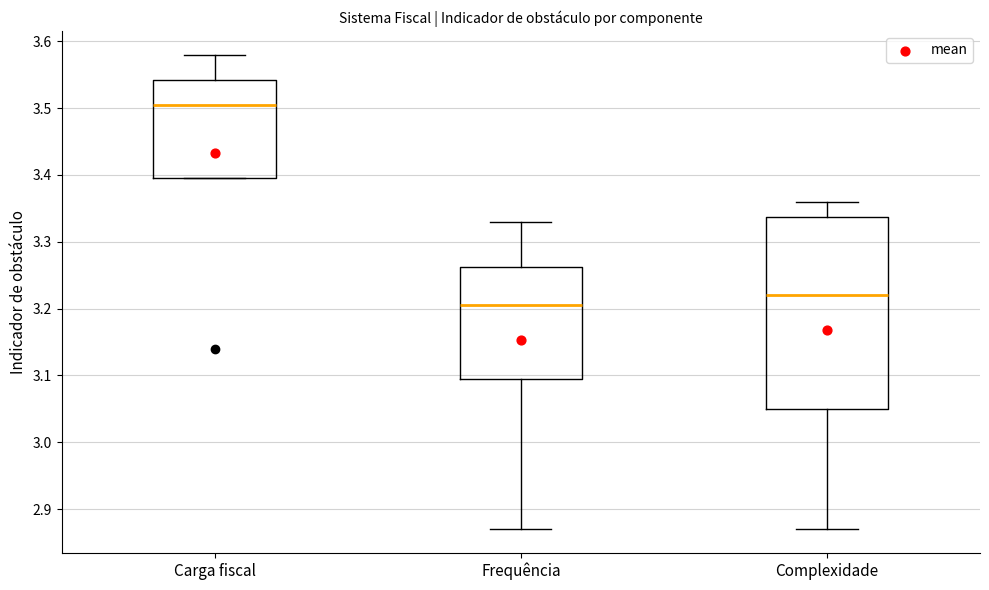

Reading left to right, transcribe this box plot: for each box, give where its median line is, the range the box spans, and where its two whiskers end, as read against the y-axis. The values are not printed on the chart, so give them approximately, as read against the axis.

Carga fiscal: median 3.51, box 3.40 to 3.54, whiskers 3.40 to 3.58
Frequência: median 3.21, box 3.10 to 3.26, whiskers 2.87 to 3.33
Complexidade: median 3.22, box 3.05 to 3.34, whiskers 2.87 to 3.36